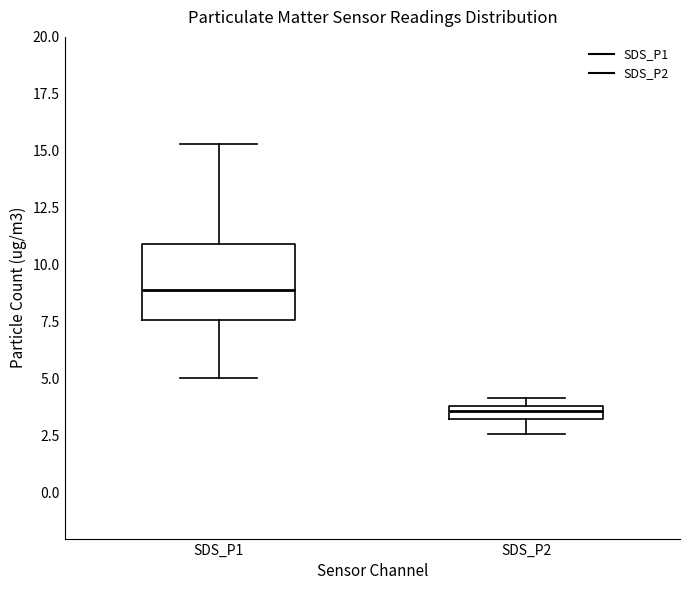

Comparing the boxes themselves (not the whiskers), which one is the tallest?

SDS_P1